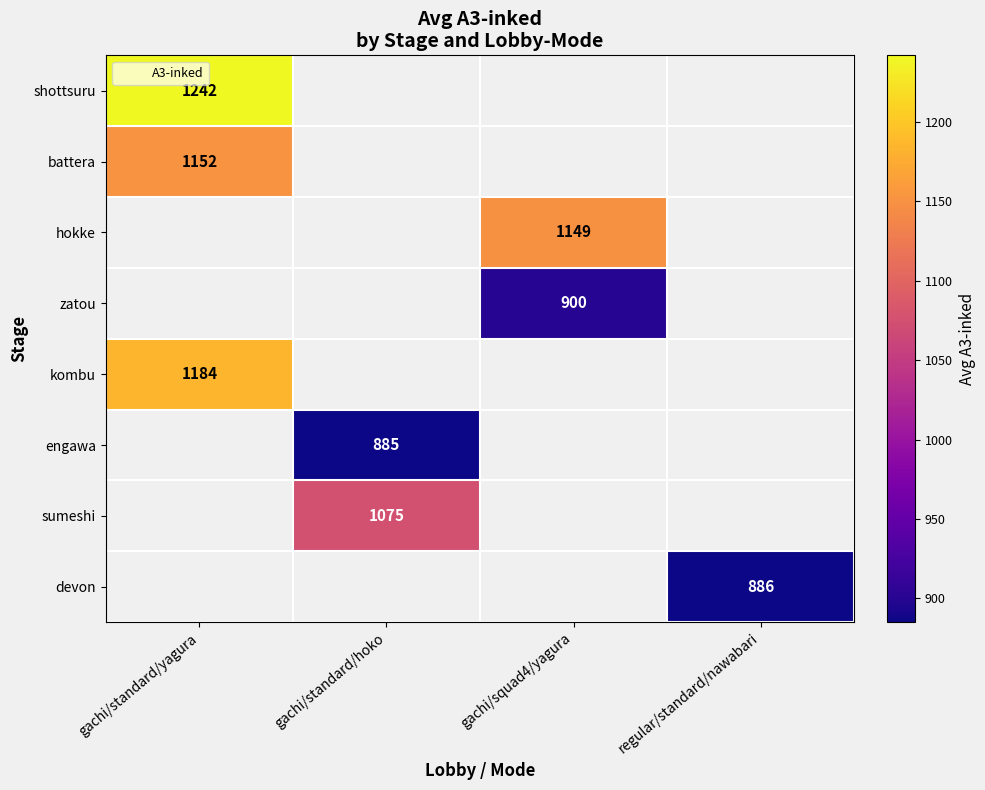

Which label corresponds to the smallest value in the chart?

gachi/standard/hoko